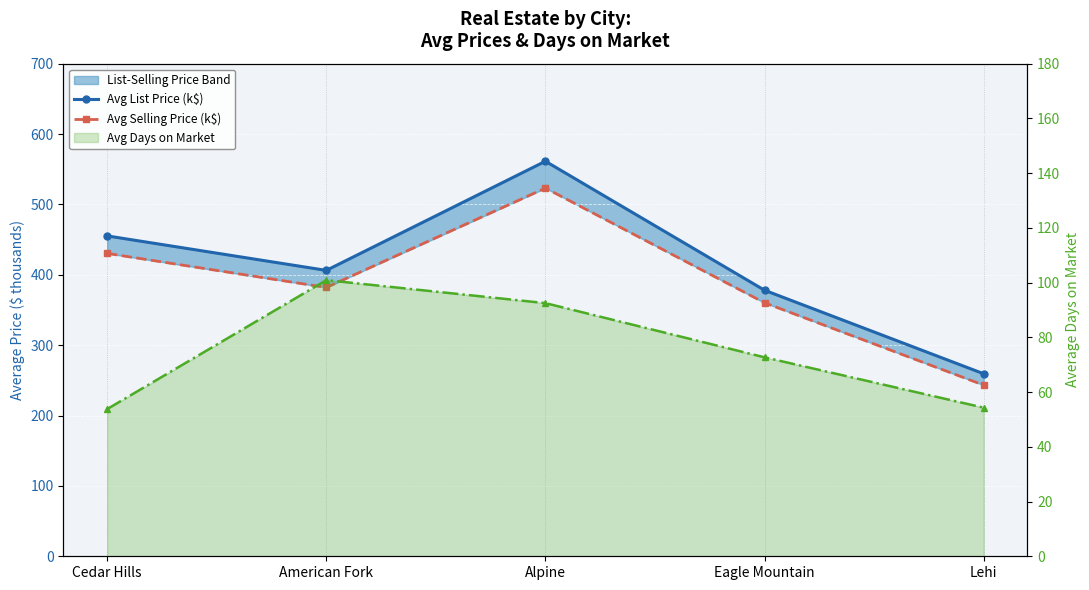

What is the label of the 4th point from the right?

American Fork